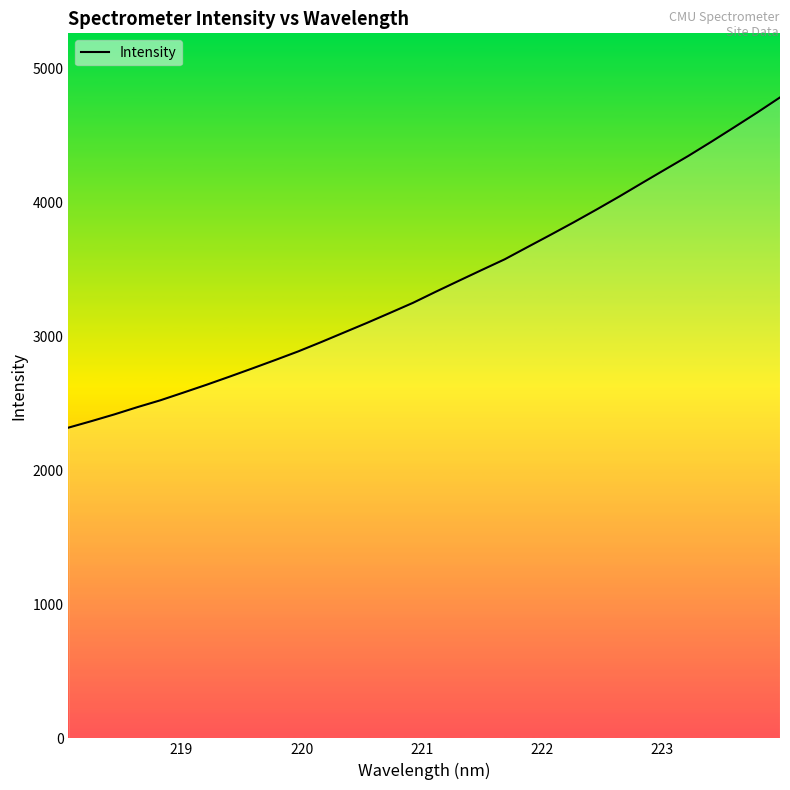

Count the number of categories in the chart.

32